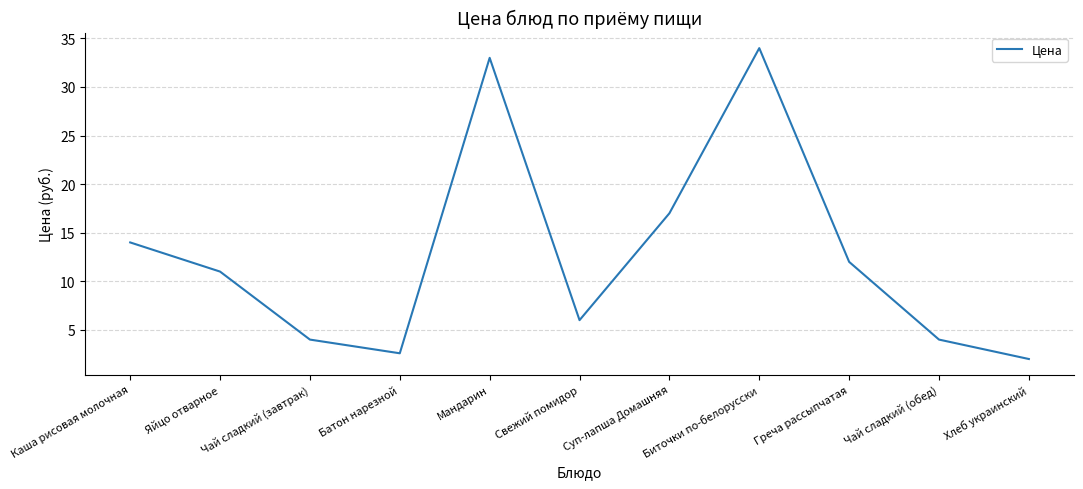

What is the difference between the maximum and minimum values?

32.0